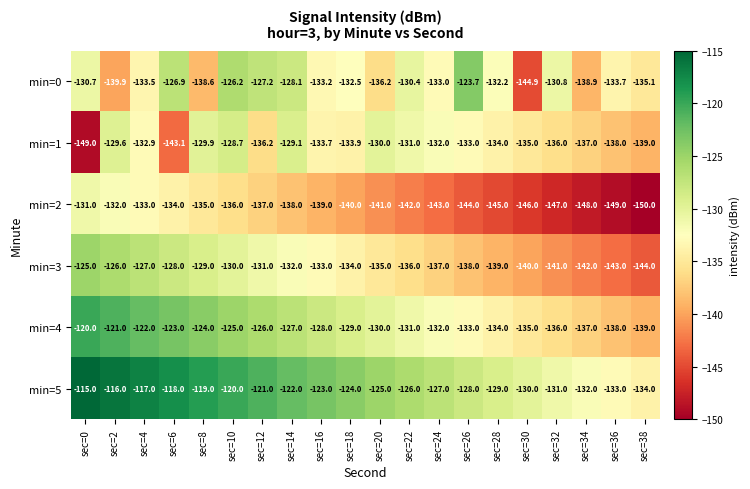

Which series has the largest total across all categories?

min=5